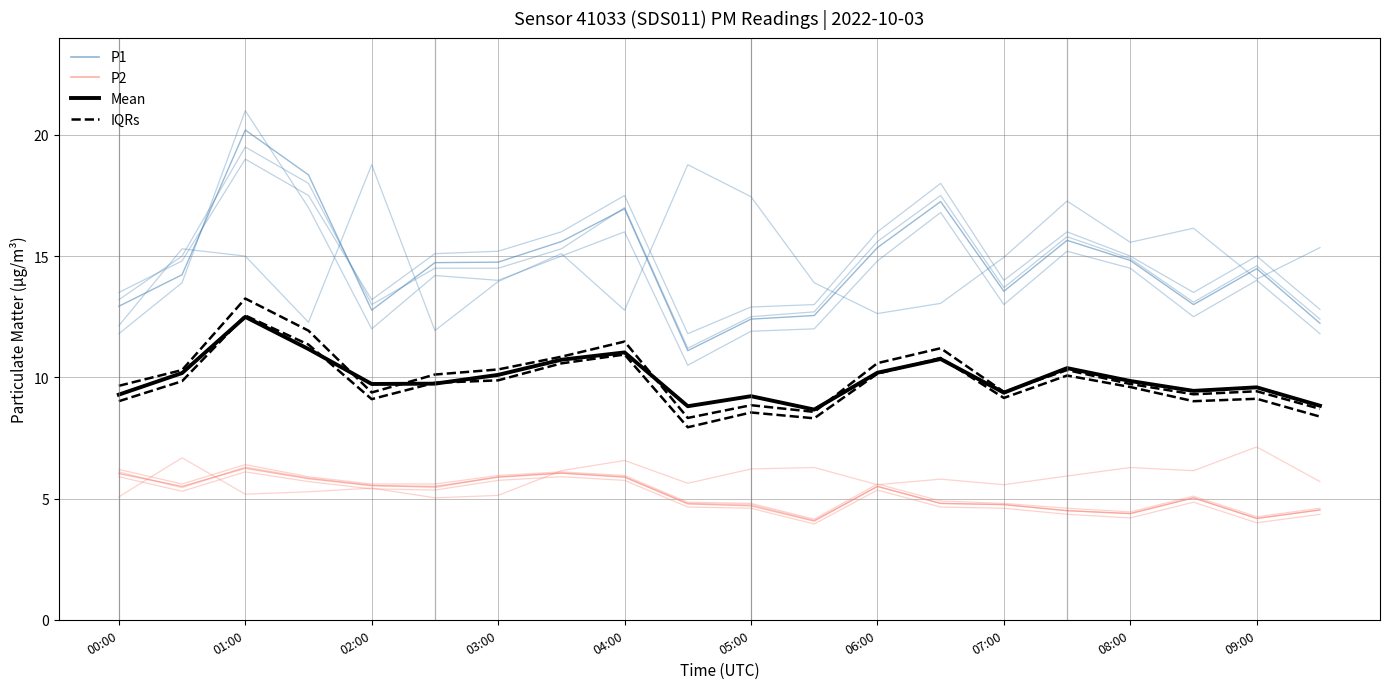

Which series has the largest total across all categories?

P1